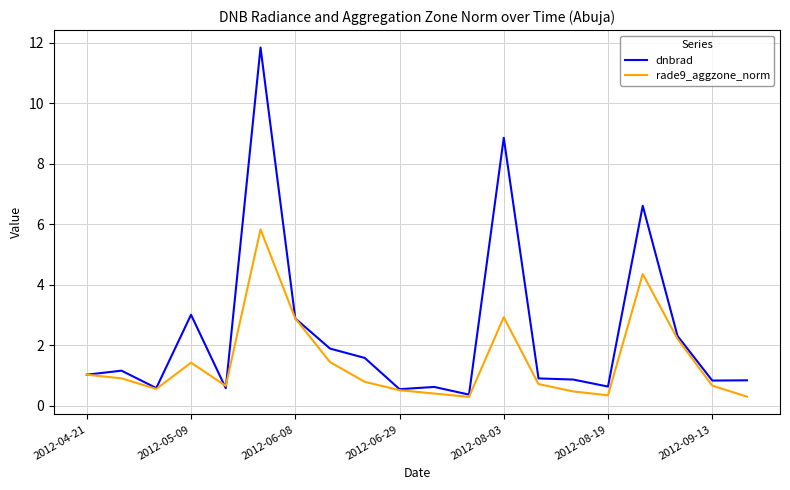

What is the lowest value of the dnbrad series?

0.4